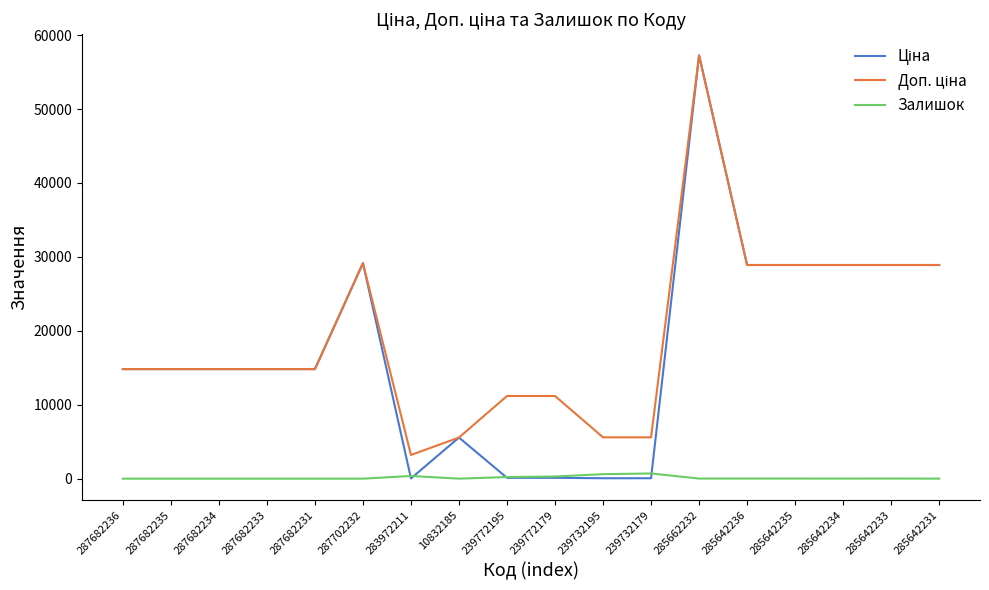

What is the sum of all Залишок values?

2253.0